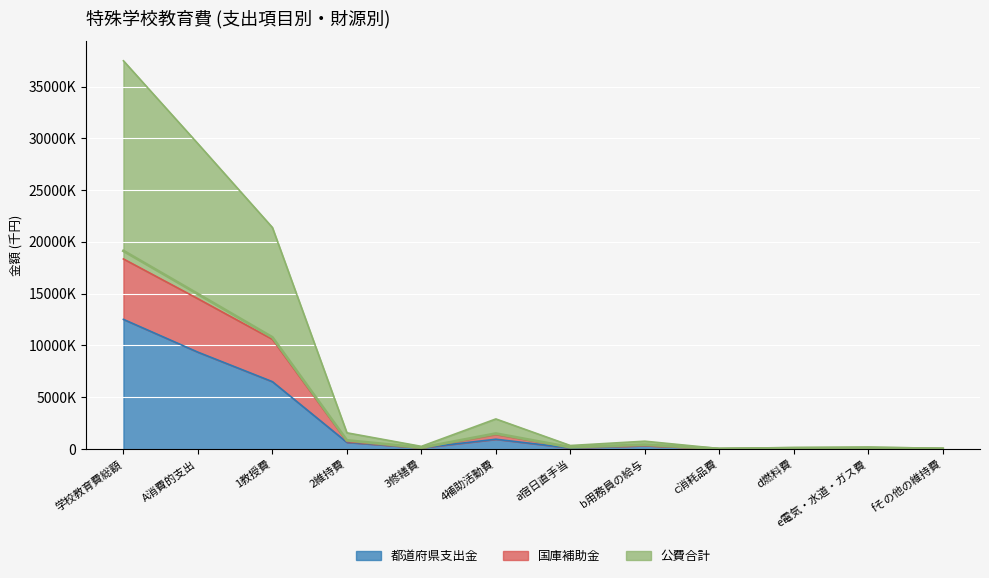

Which series has the largest total across all categories?

公費合計